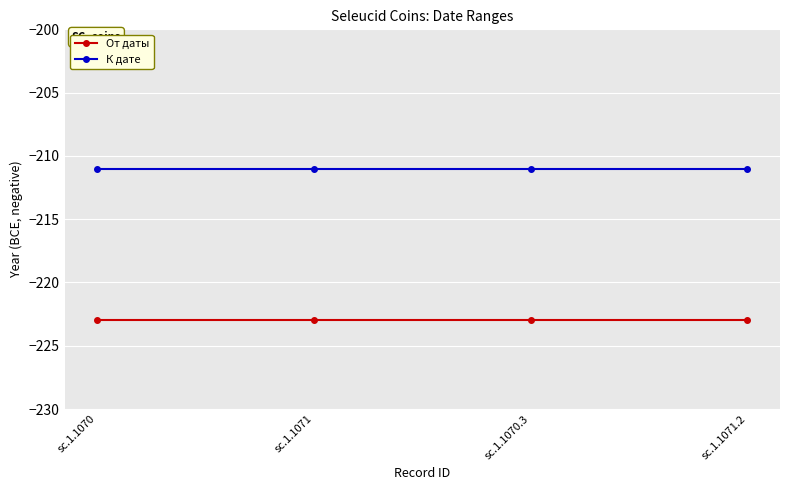

Does the chart display data point markers on the line(s)?

Yes